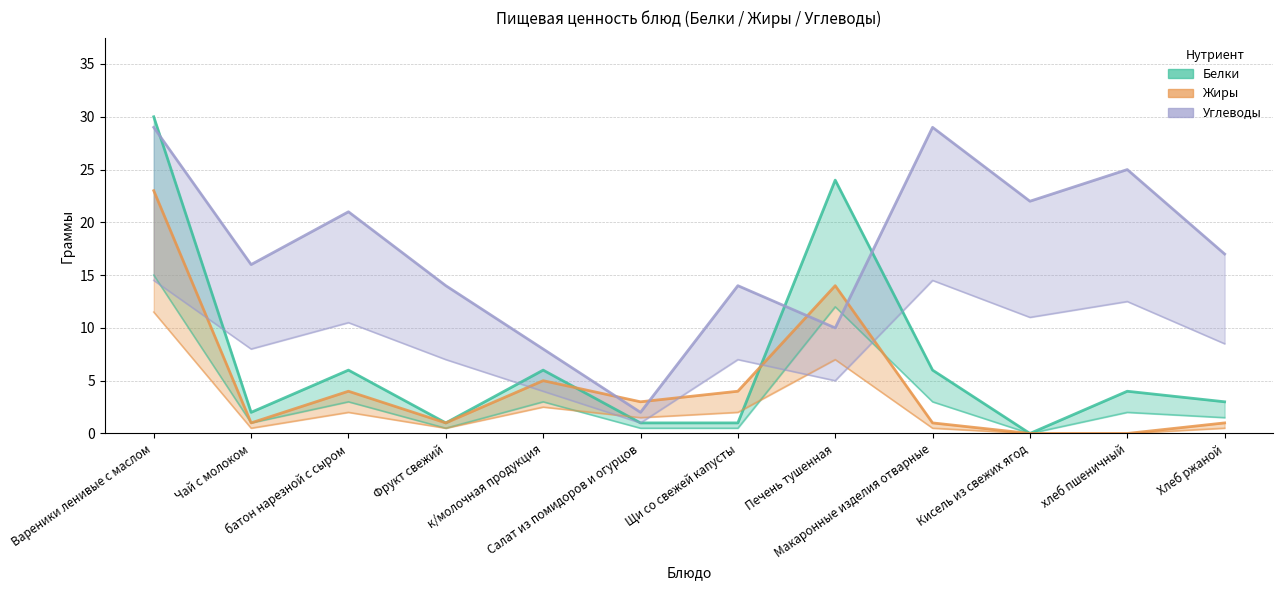

Is it true that Белки equals 1 at Салат из помидоров и огурцов?

True